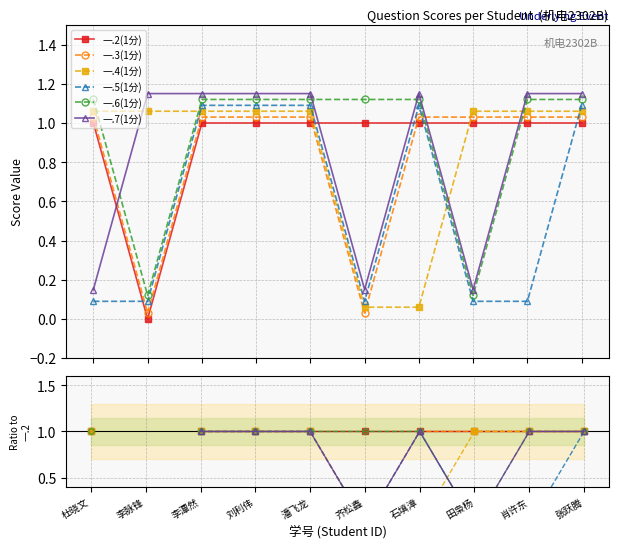

What is the label of the 5th point from the right?

齐松鑫